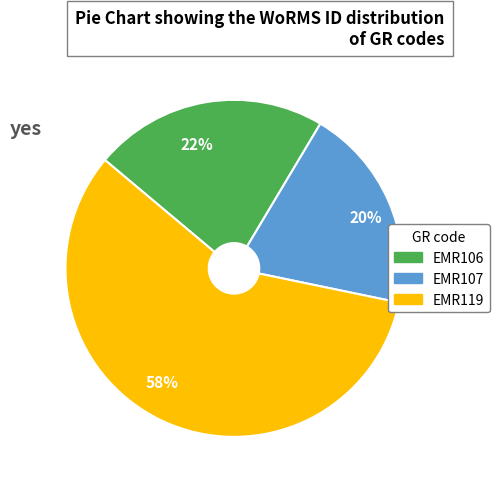

Which has a higher value, 22% or 58%?

58%